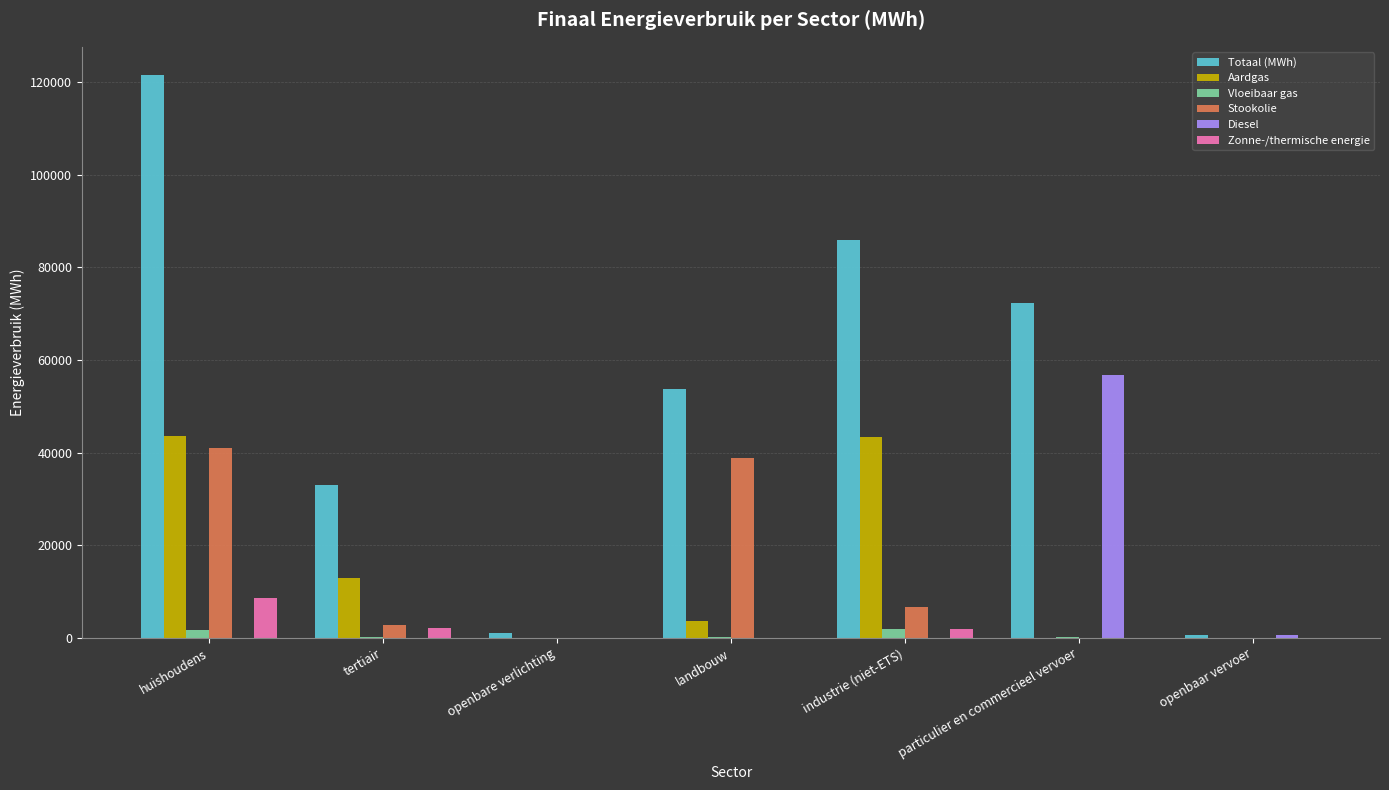

What is the average value of the Vloeibaar gas series?

592.4